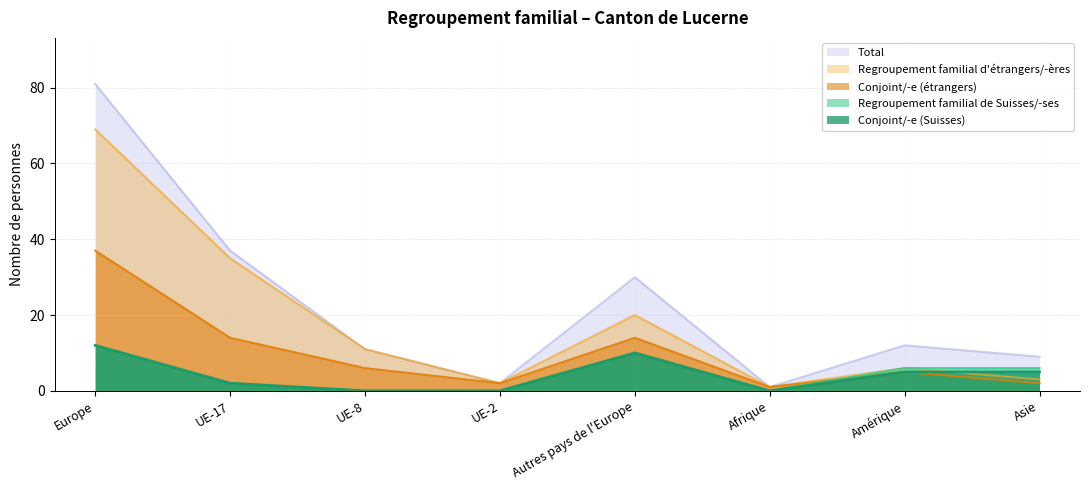

What are all the series names shown in the legend?

Total, Regroupement familial d'étrangers/-ères, Conjoint/-e (étrangers), Regroupement familial de Suisses/-ses, Conjoint/-e (Suisses)